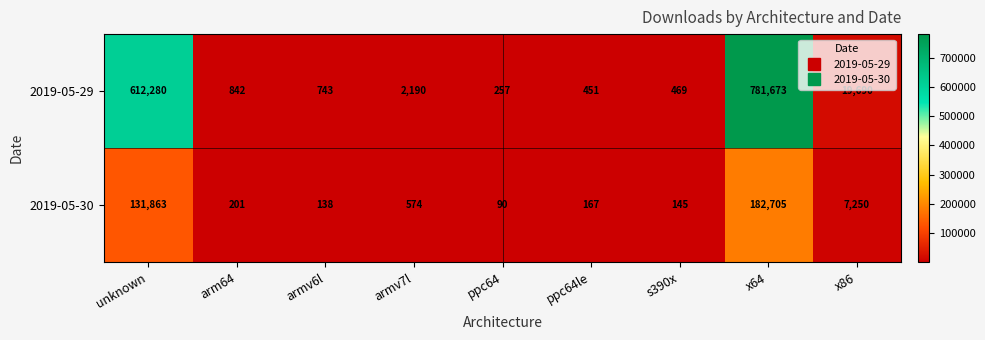

True or false: 2019-05-29 has a value of 469 at s390x.

True